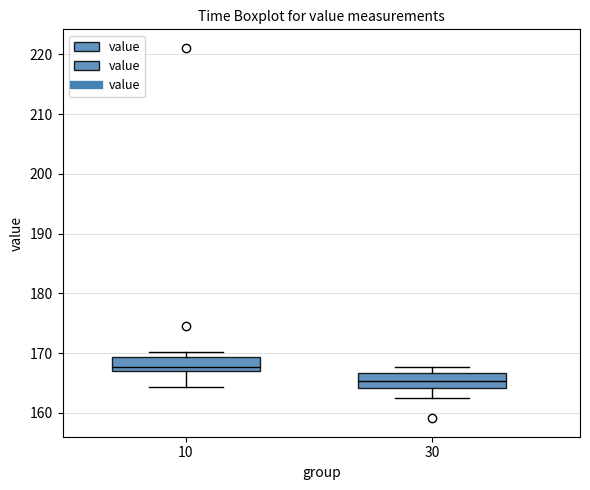

Reading left to right, transcribe this box plot: for each box, give where its median line is, the range the box spans, and where its two whiskers end, as read against the y-axis. The values are not printed on the chart, so give them approximately, as read against the axis.

10: median 168, box 167 to 169, whiskers 164 to 170
30: median 165, box 164 to 167, whiskers 163 to 168